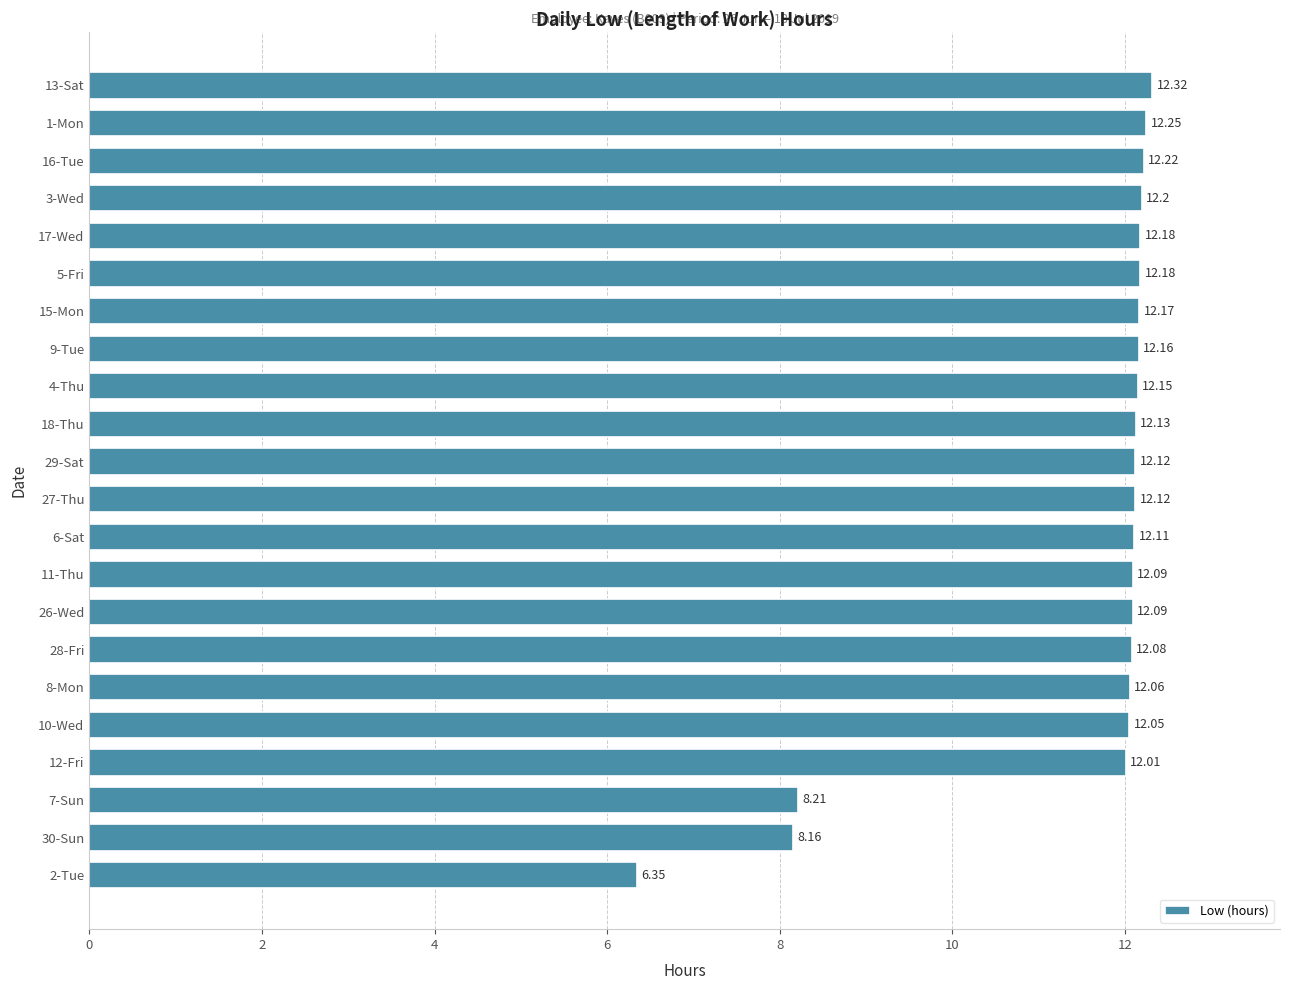

What is the ratio of the value at 10-Wed to the value at 1-Mon?

1.0